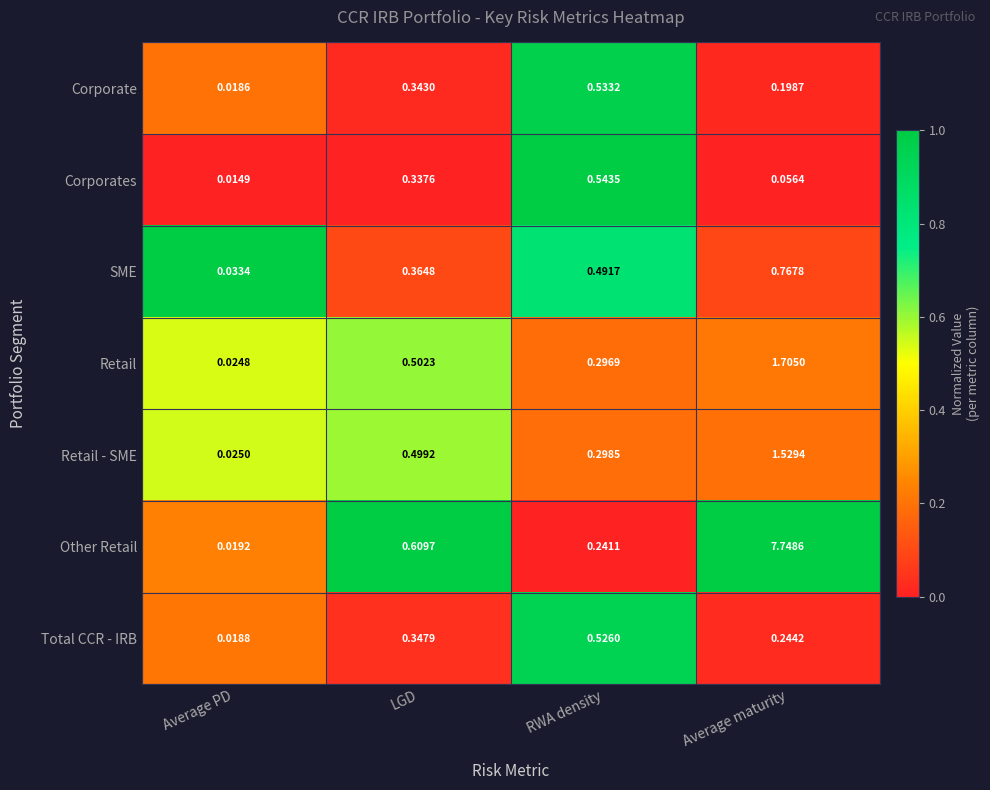

At which label does Retail - SME reach its peak?

Average maturity